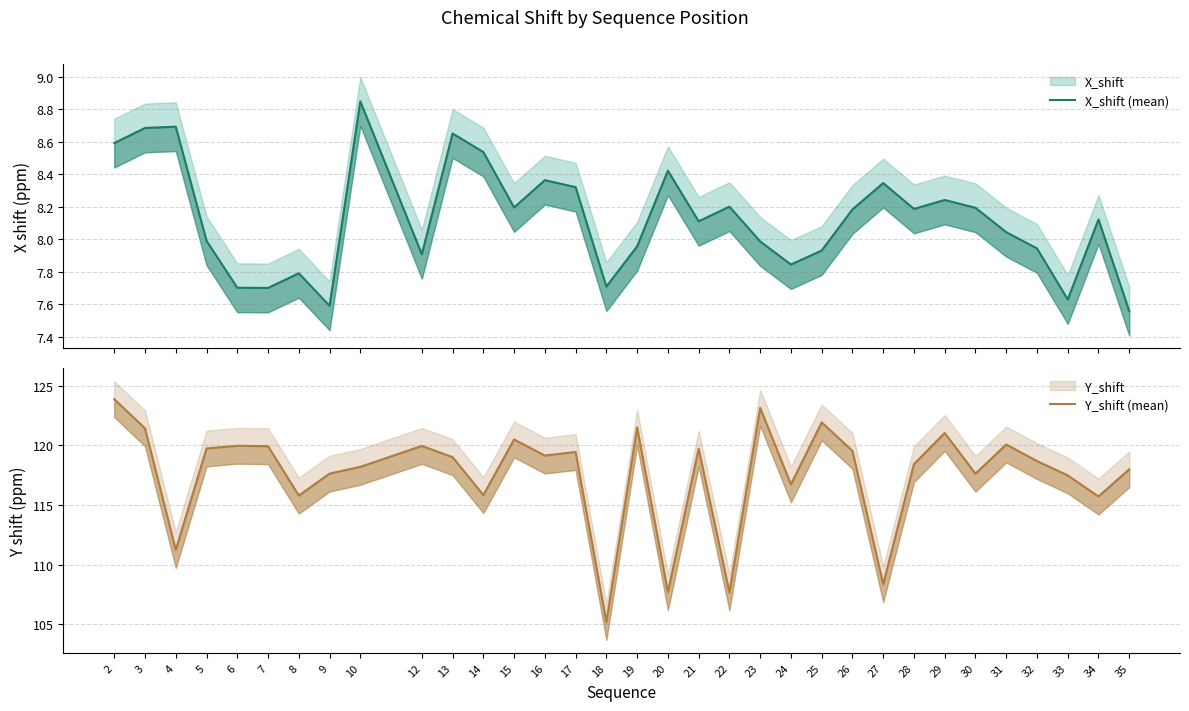

At 3, list the series in order from smallest to largest.

X_shift (mean), Y_shift (mean)